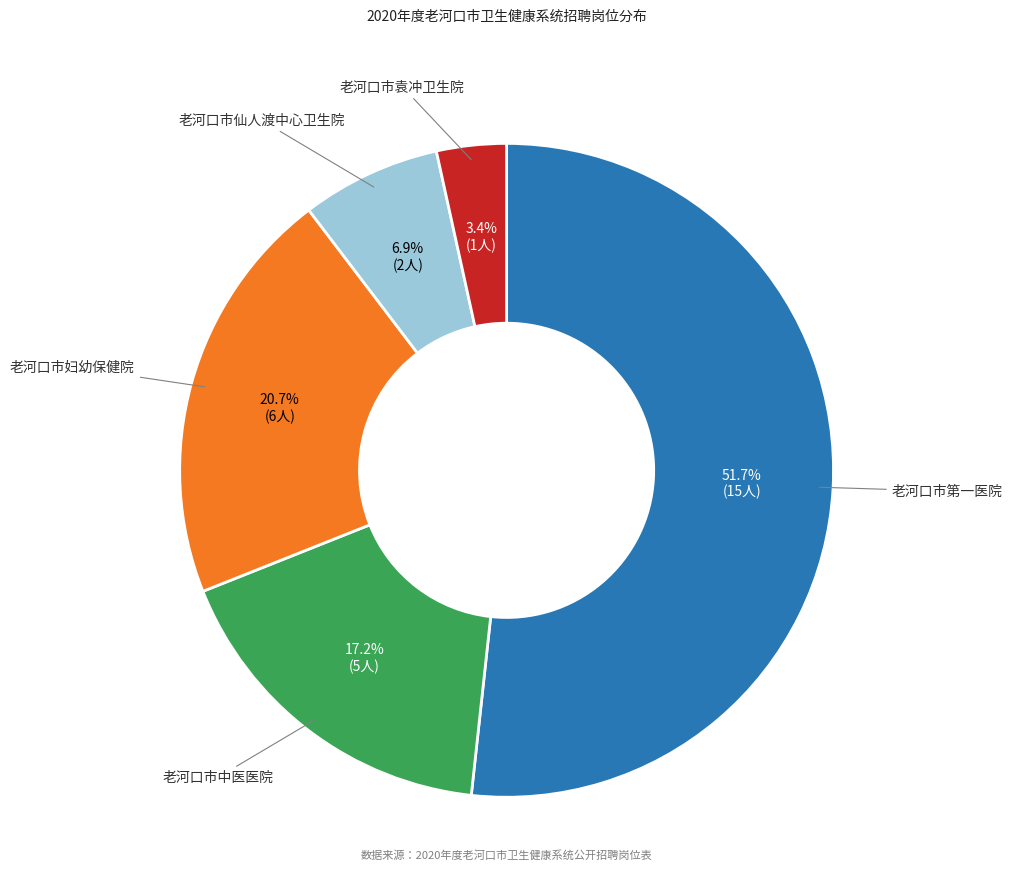

How many segments does this pie chart have?

5